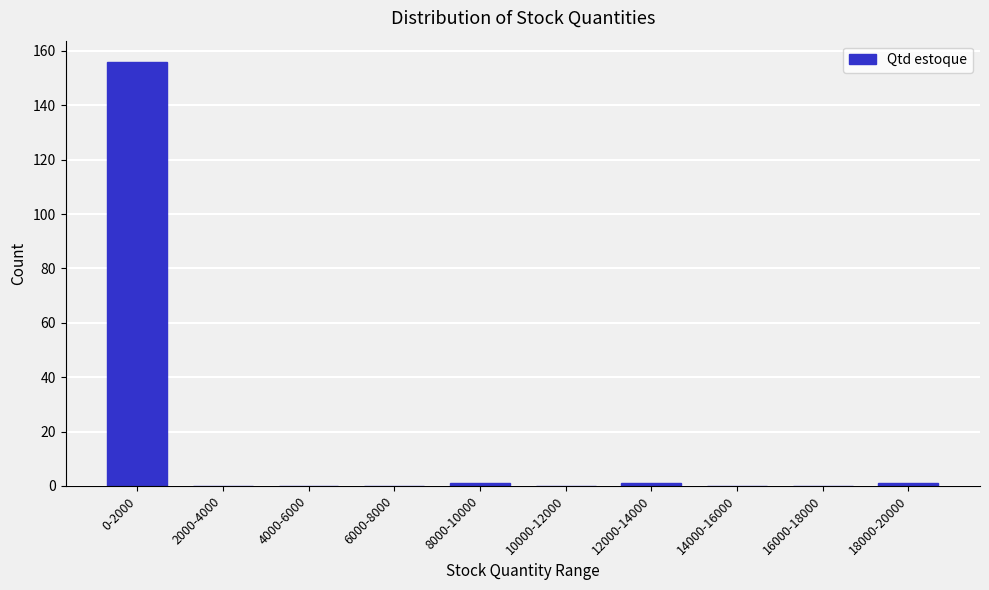

Reading left to right, transcribe all the data shown in this chart.

0-2000=156	2000-4000=0	4000-6000=0	6000-8000=0	8000-10000=1	10000-12000=0	12000-14000=1	14000-16000=0	16000-18000=0	18000-20000=1